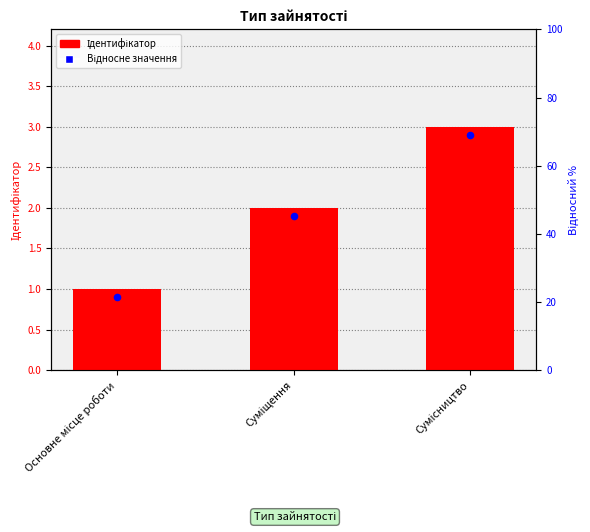

What is the total value across all series at Сумісництво?

5.9